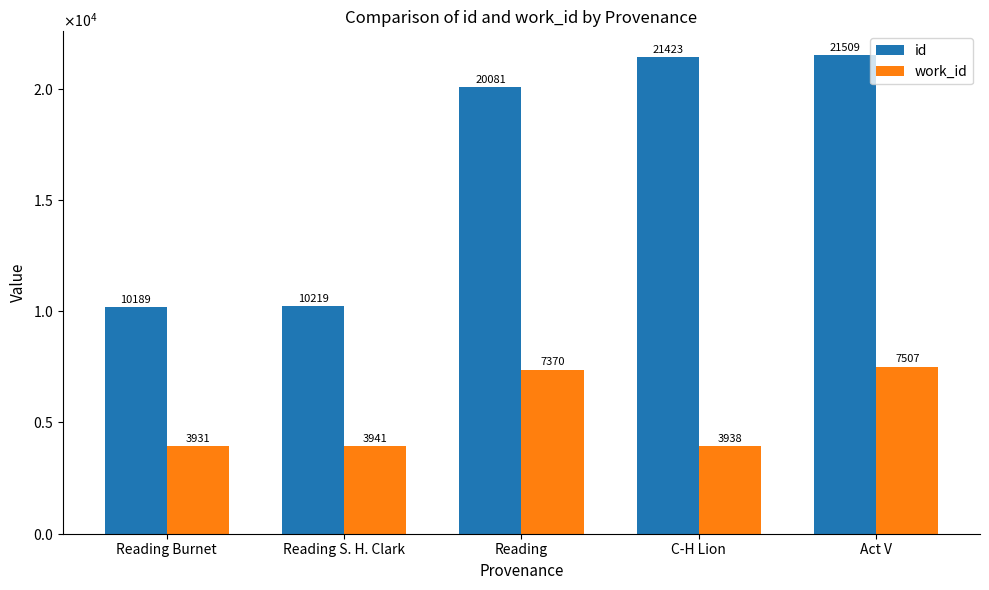

What is the sum of the work_id values at Reading S. H. Clark and Act V?

11448